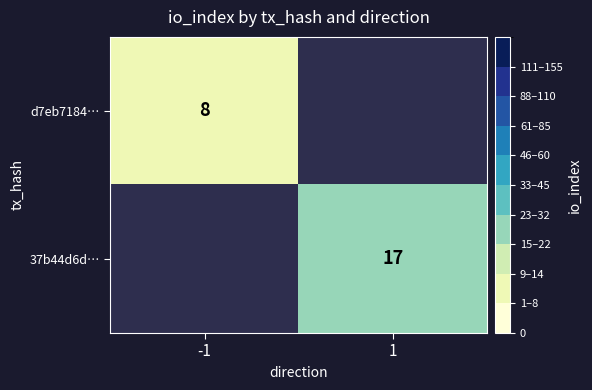

Is it true that 37b44d6d… equals 8 at 1?

False